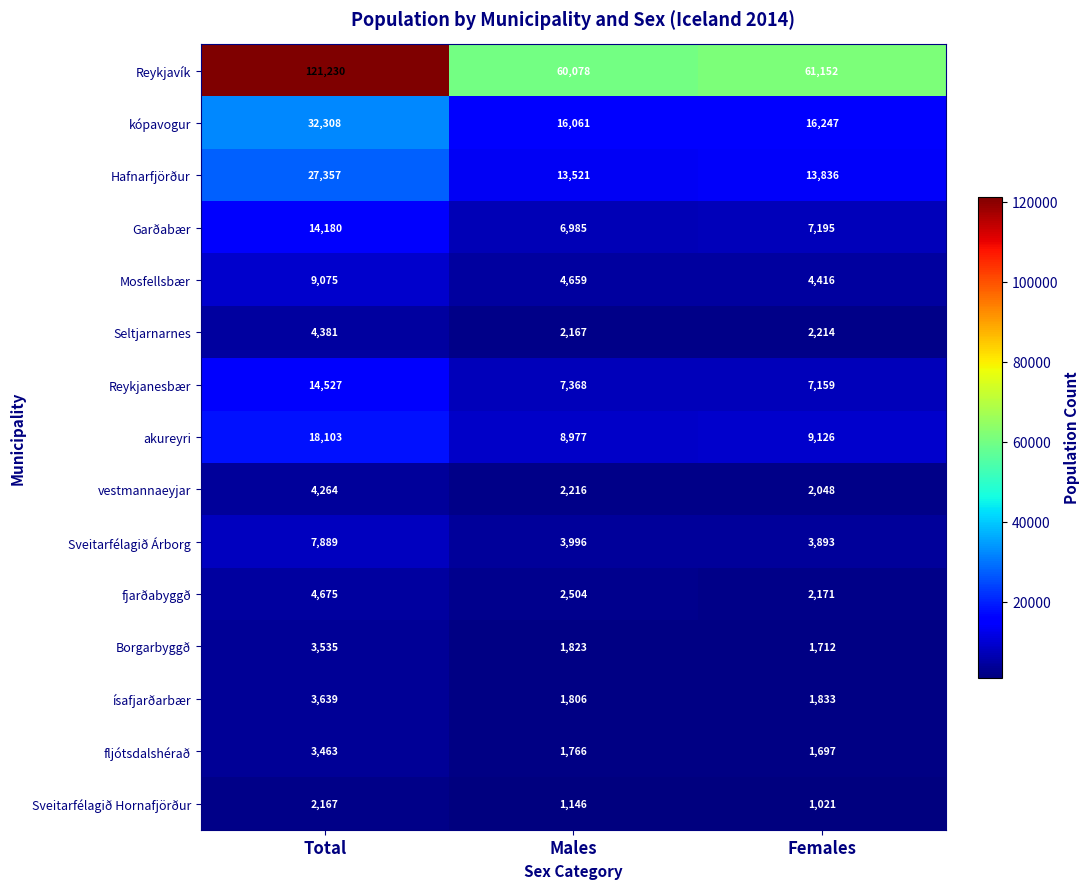

The Garðabær series shows 6985 at Males. True or false?

True